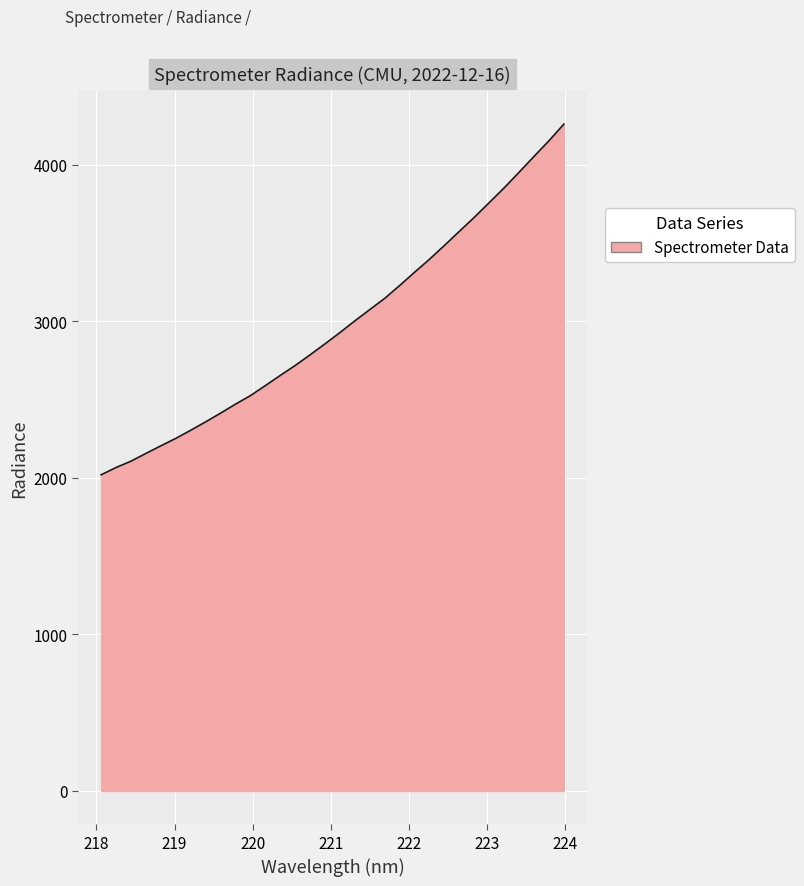

True or false: the data has more than 0 interior local peaks.

False